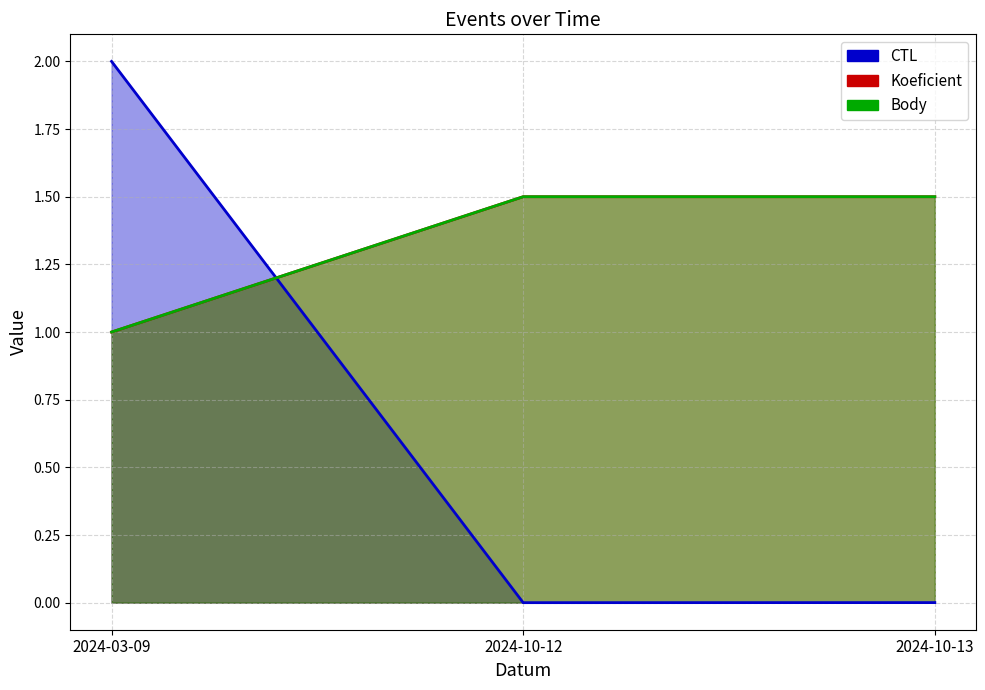

Is it true that Koeficient equals 1.0 at 2024-03-09?

True